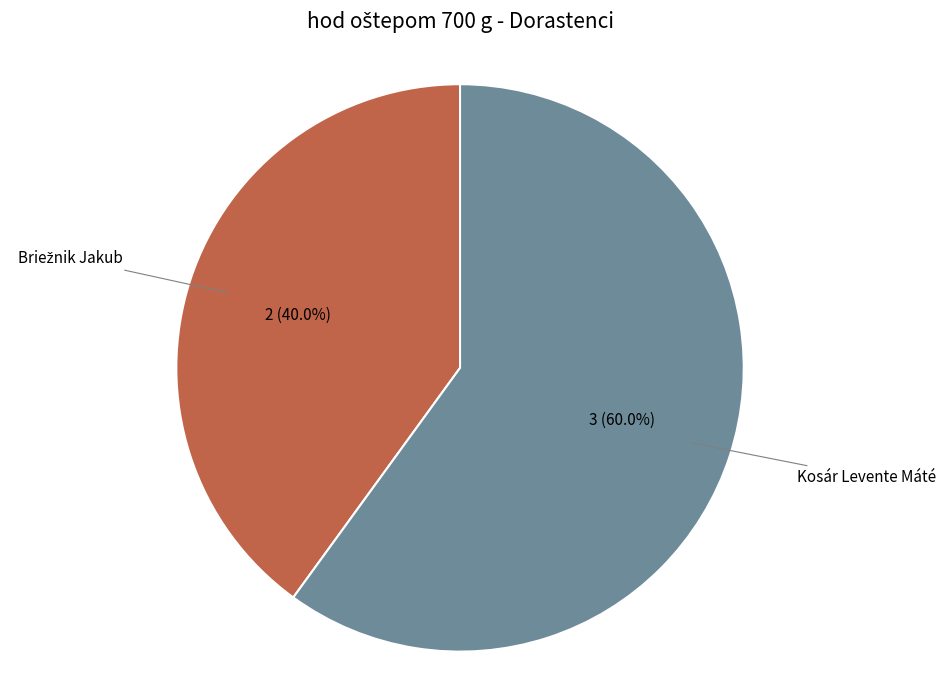

Does any single category account for the majority?

Yes